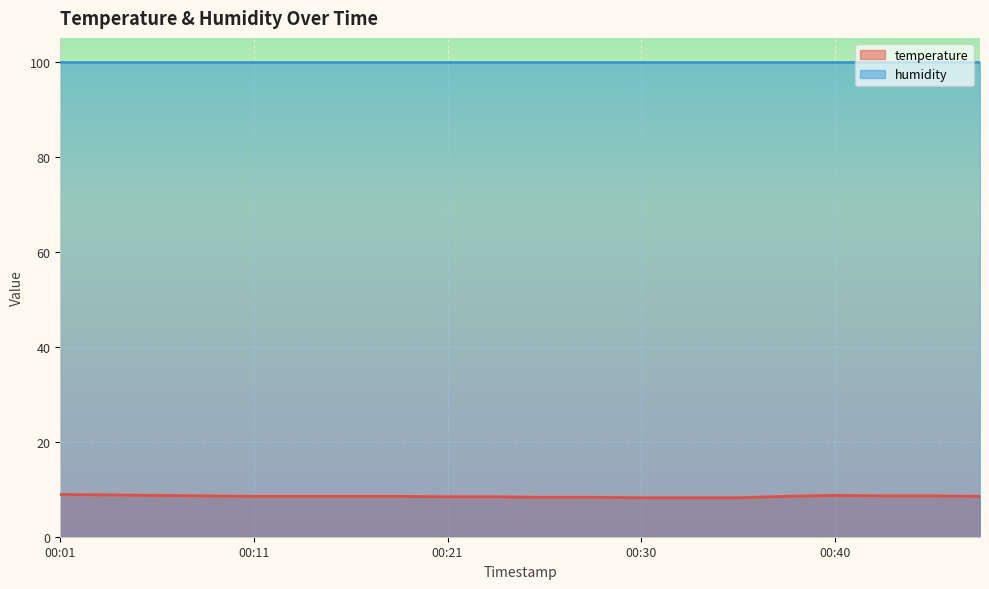

Count the values in the range 8 to 9.

20